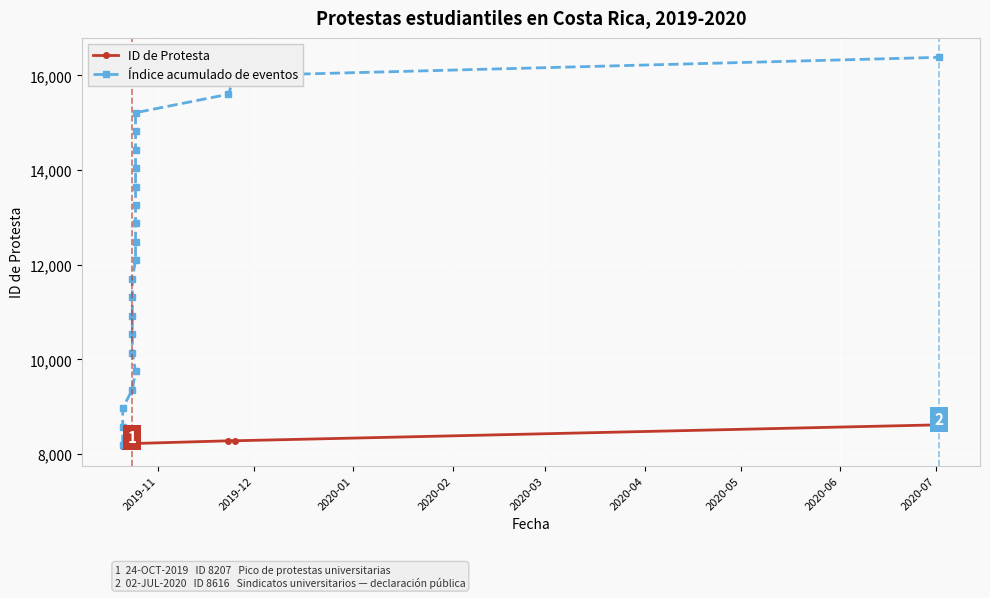

What is the greatest value displayed?

16380